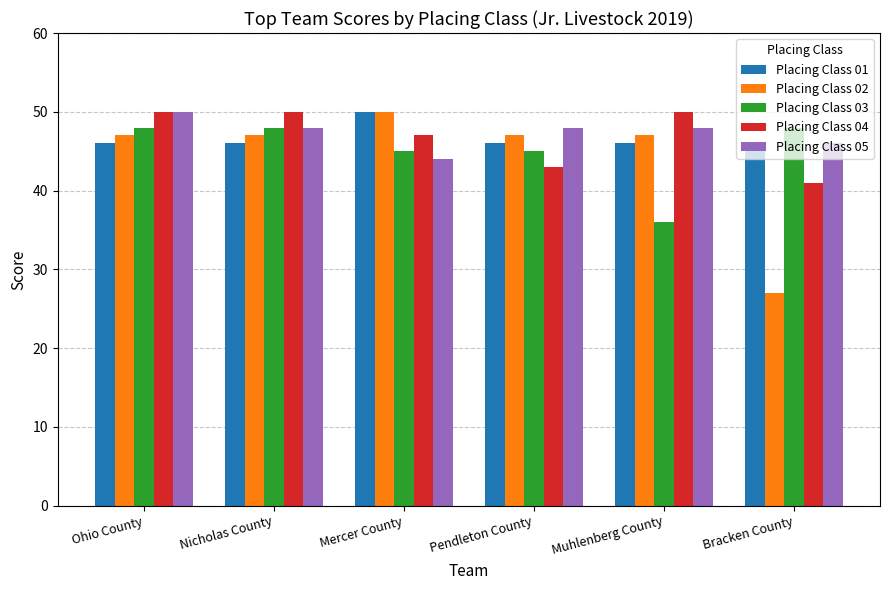

Does the chart contain any negative values?

No